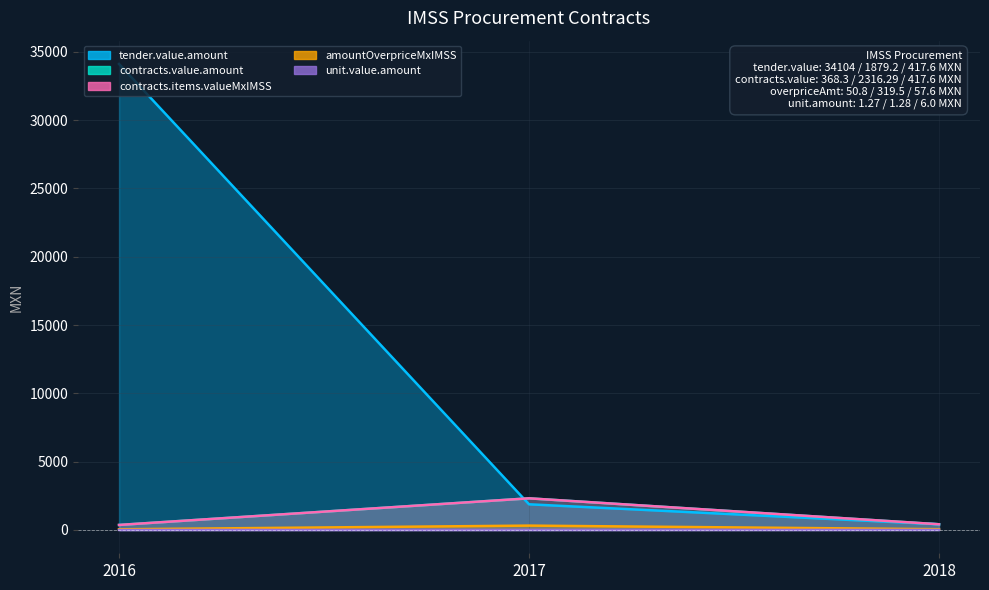

Is the value of tender.value.amount at 2017 greater than the value of contracts.items.unit.value.amount at 2017?

Yes